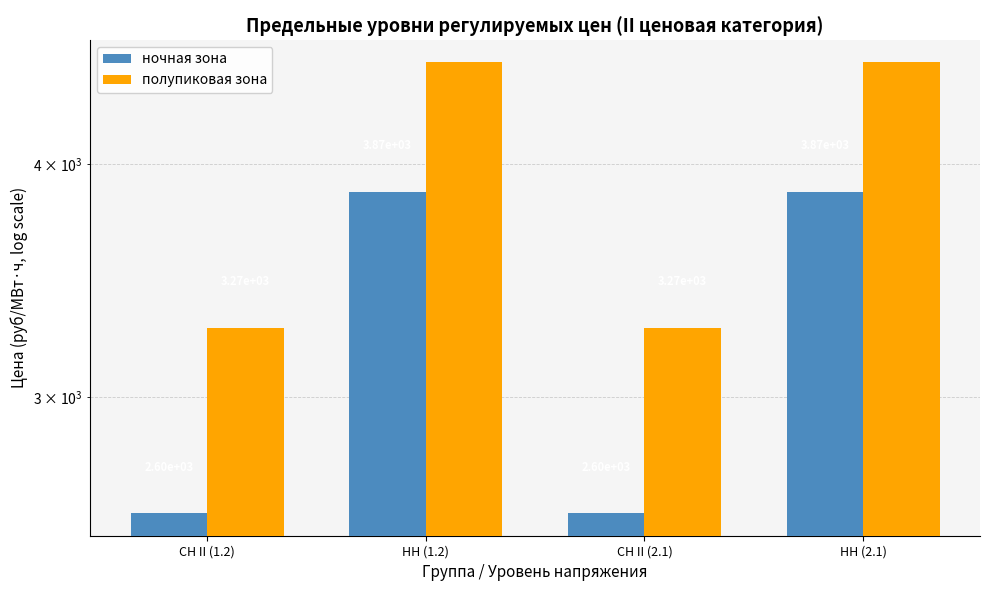

True or false: ночная зона has a value of 639.3 at СН II (2.1).

False